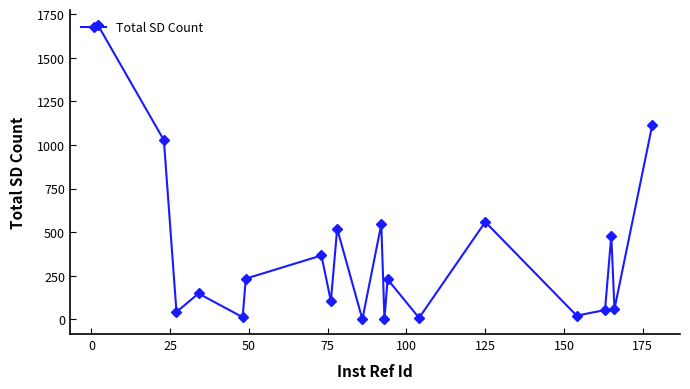

What is the sum of all values?

7230